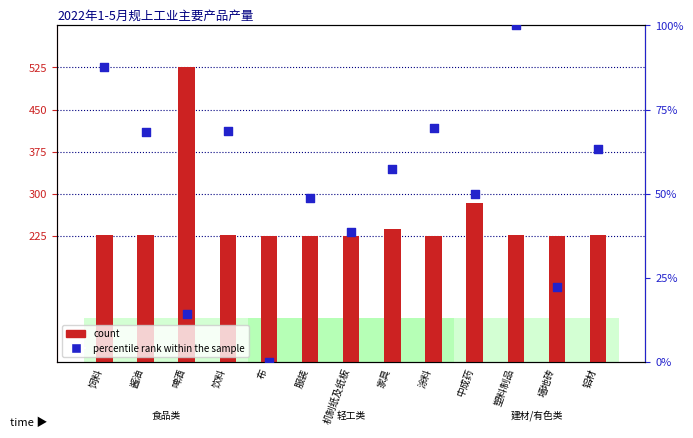

Which series has the largest Y range (max minus min)?

count